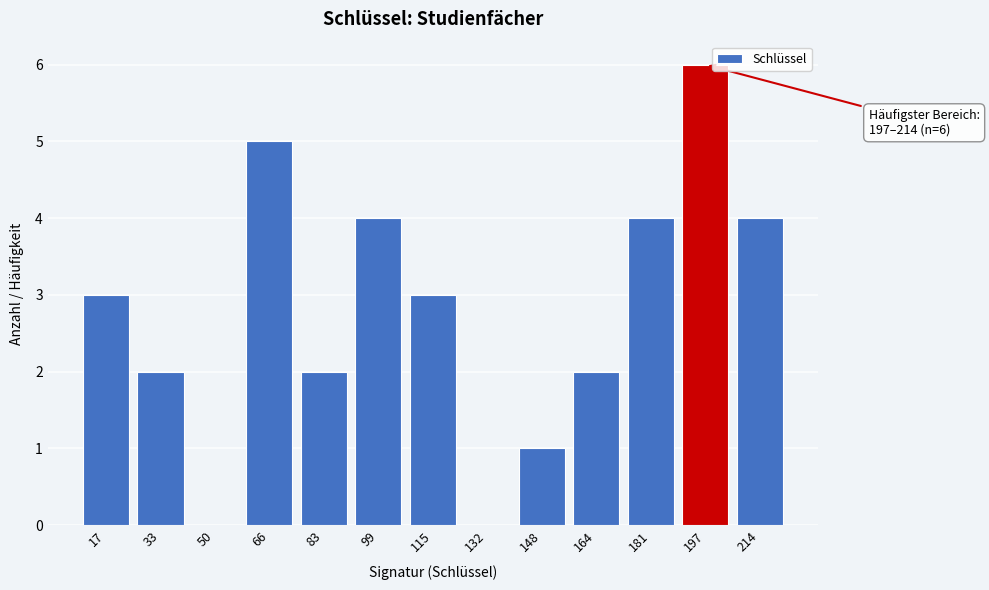

Reading left to right, extract all data points from this chart.

17=3	33=2	50=0	66=5	83=2	99=4	115=3	132=0	148=1	164=2	181=4	197=6	214=4